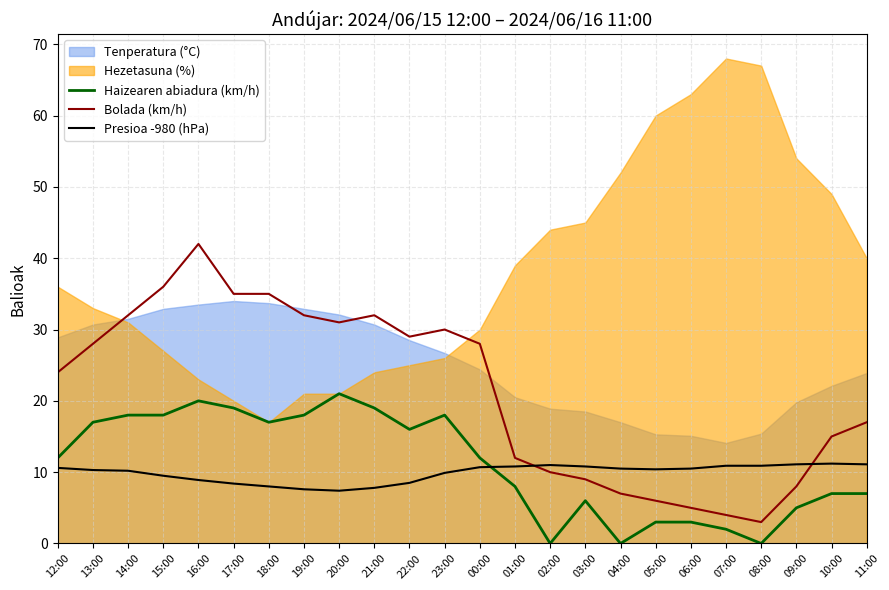

Is the value of Haizearen abiadura (km/h) at 00:00 greater than the value of Bolada (km/h) at 06:00?

Yes